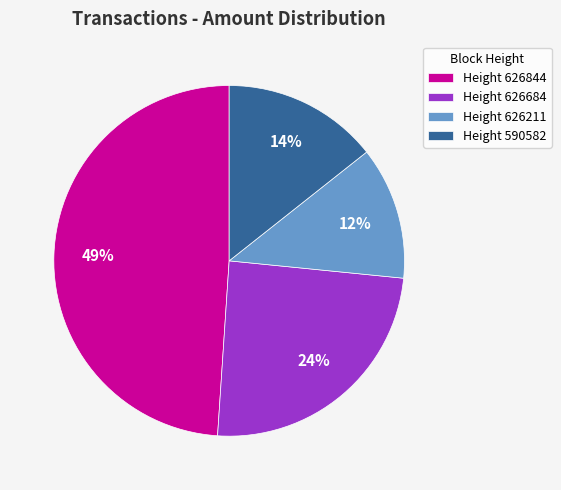

To the nearest percent, what is the difference between the largest and smallest slice percentages?

37%